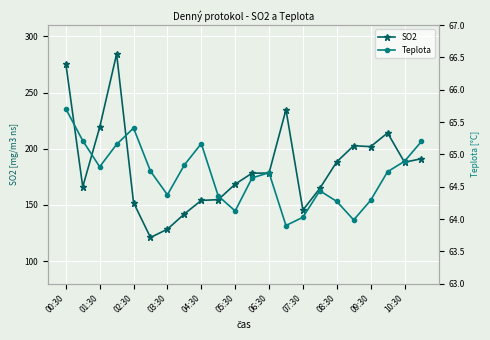

Is it true that SO2 equals 257.3 at 02:30?

False